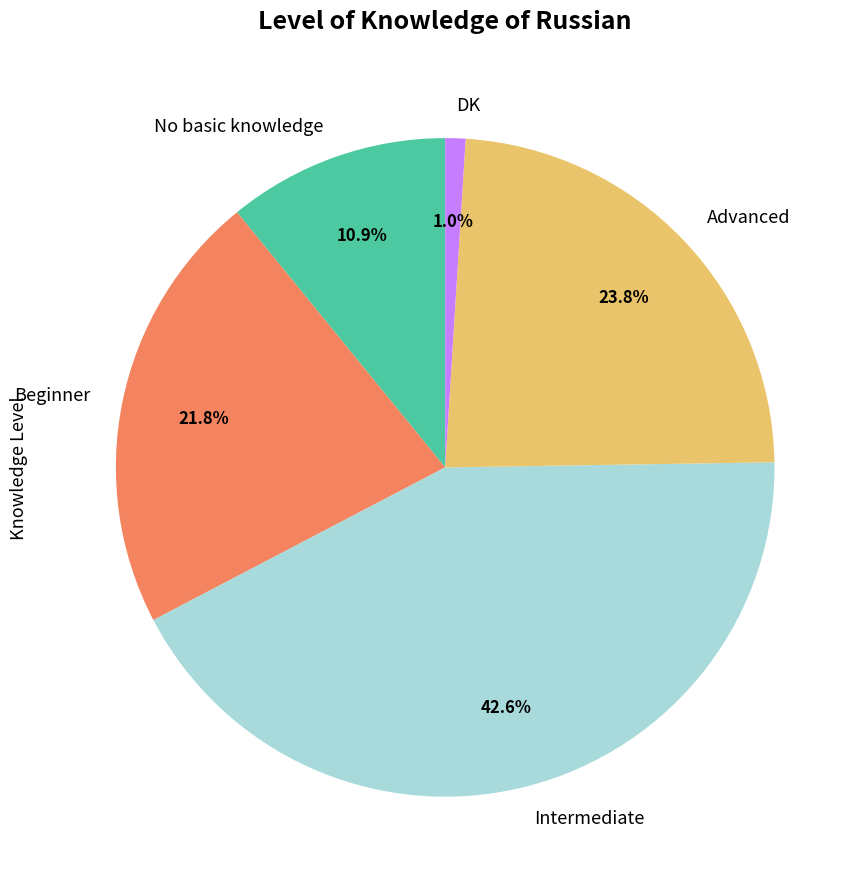

To the nearest percent, what is the average slice percentage?

20%